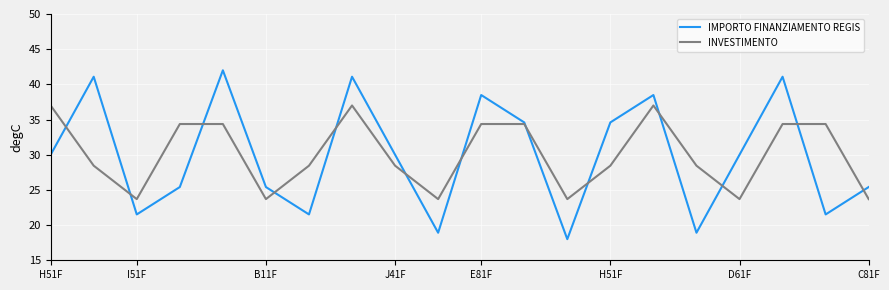

Reading left to right, list all the values displayed in this chart.

IMPORTO FINANZIAMENTO REGIS: 30.0	41.1	21.5	25.4	42.0	25.4	21.5	41.1	30.0	18.9	38.5	34.6	18.0	34.6	38.5	18.9	30.0	41.1	21.5	25.4
INVESTIMENTO: 37.0	28.4	23.7	34.4	34.4	23.7	28.4	37.0	28.4	23.7	34.4	34.4	23.7	28.4	37.0	28.4	23.7	34.4	34.4	23.7